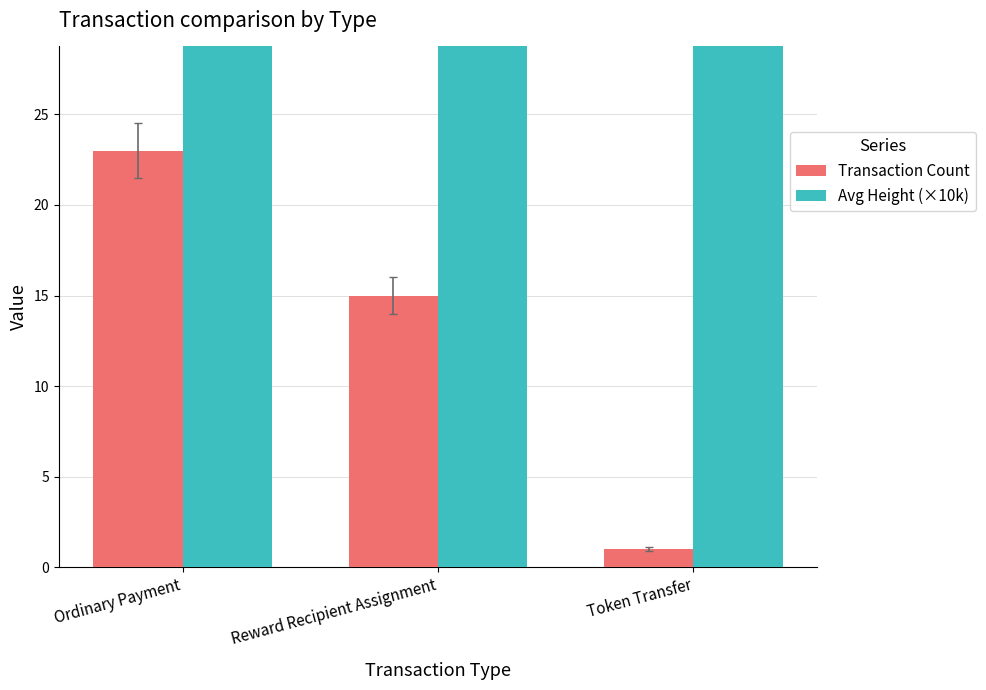

What is the difference between the Transaction Count values at Reward Recipient Assignment and Ordinary Payment?

8.0